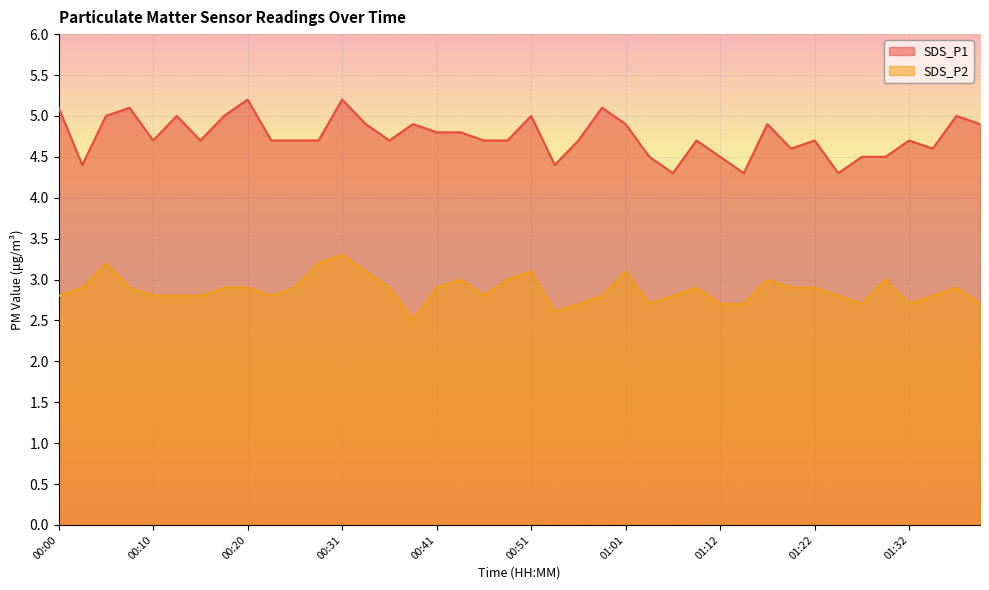

The value of SDS_P2 at 01:04 is 2.7. True or false?

True